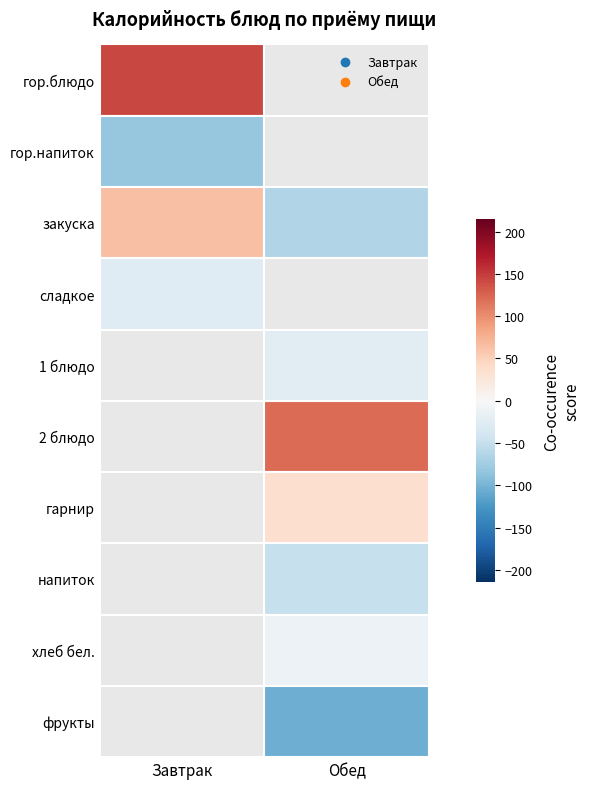

Between гор.блюдо and хлеб бел., which series saw the biggest shift?

Завтрак